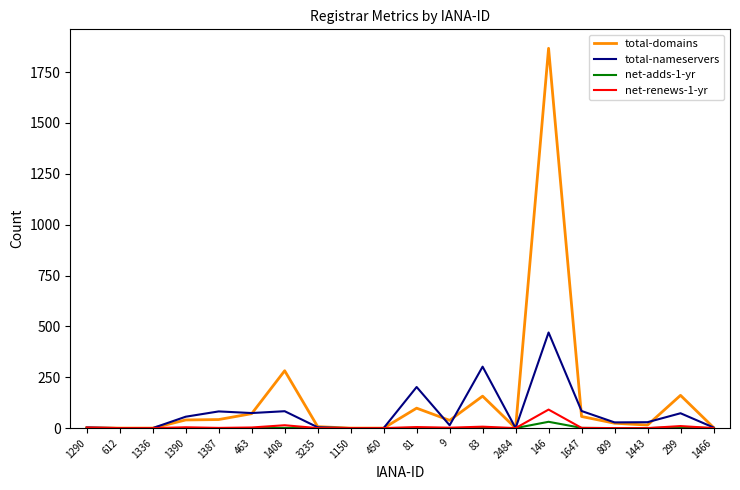

Which series has the largest range (max minus min)?

total-domains